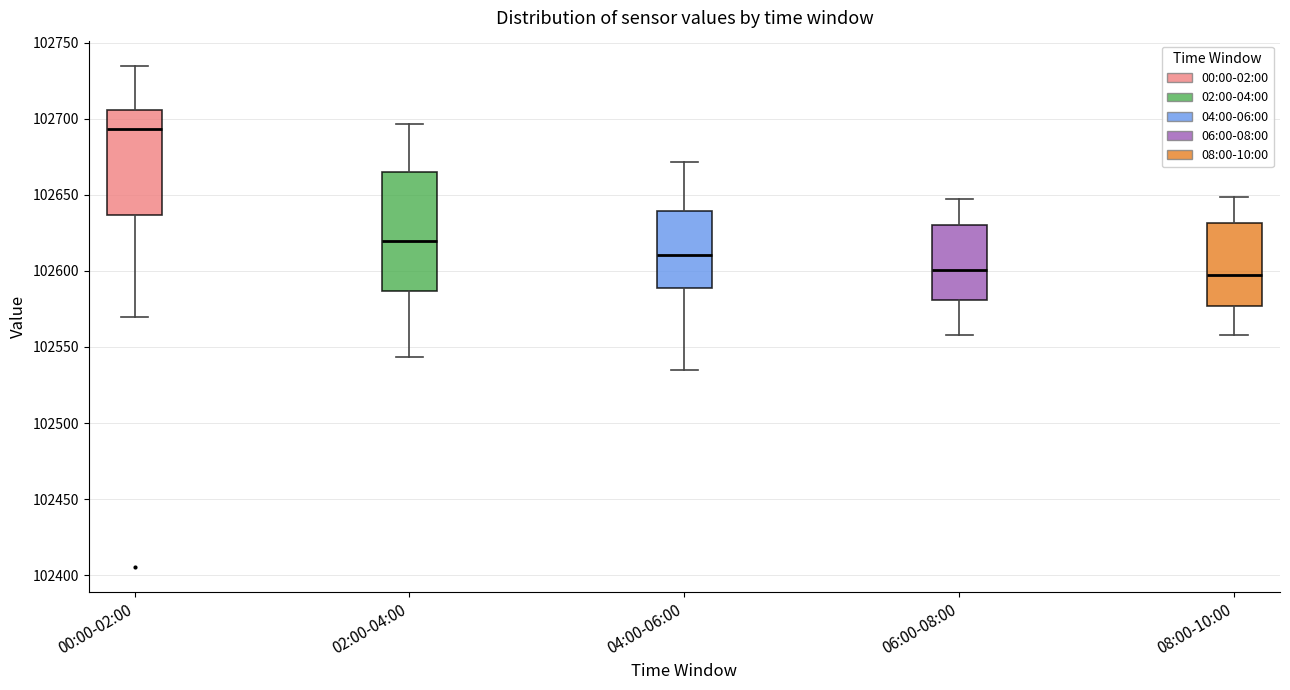

Reading left to right, transcribe this box plot: for each box, give where its median line is, the range the box spans, and where its two whiskers end, as read against the y-axis. The values are not printed on the chart, so give them approximately, as read against the axis.

00:00-02:00: median 102695, box 102635 to 102705, whiskers 102570 to 102735
02:00-04:00: median 102620, box 102585 to 102665, whiskers 102545 to 102695
04:00-06:00: median 102610, box 102590 to 102640, whiskers 102535 to 102670
06:00-08:00: median 102600, box 102580 to 102630, whiskers 102560 to 102645
08:00-10:00: median 102595, box 102575 to 102630, whiskers 102560 to 102650